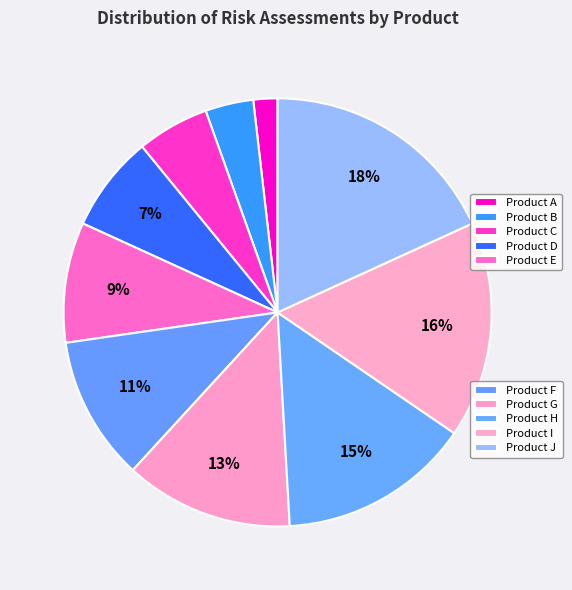

How many slices are in this pie chart?

10